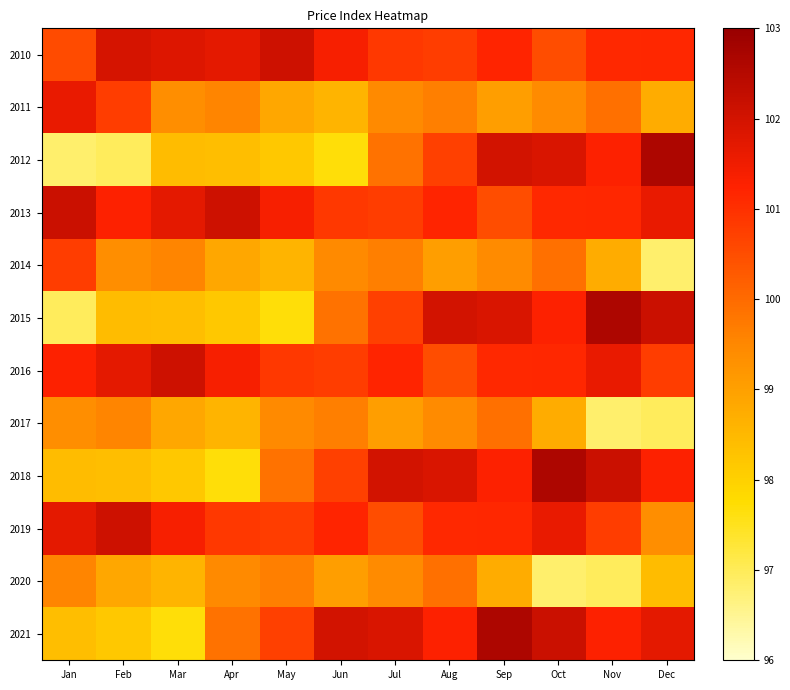

At which category is the sum across all series the highest?

Sep